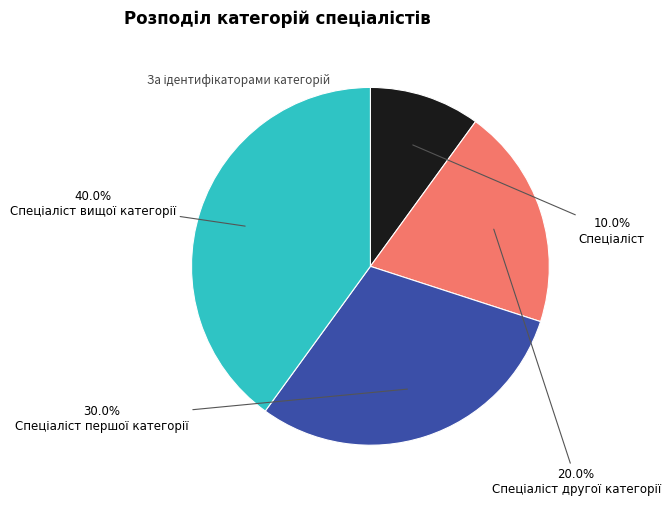

Does any single category account for the majority?

No